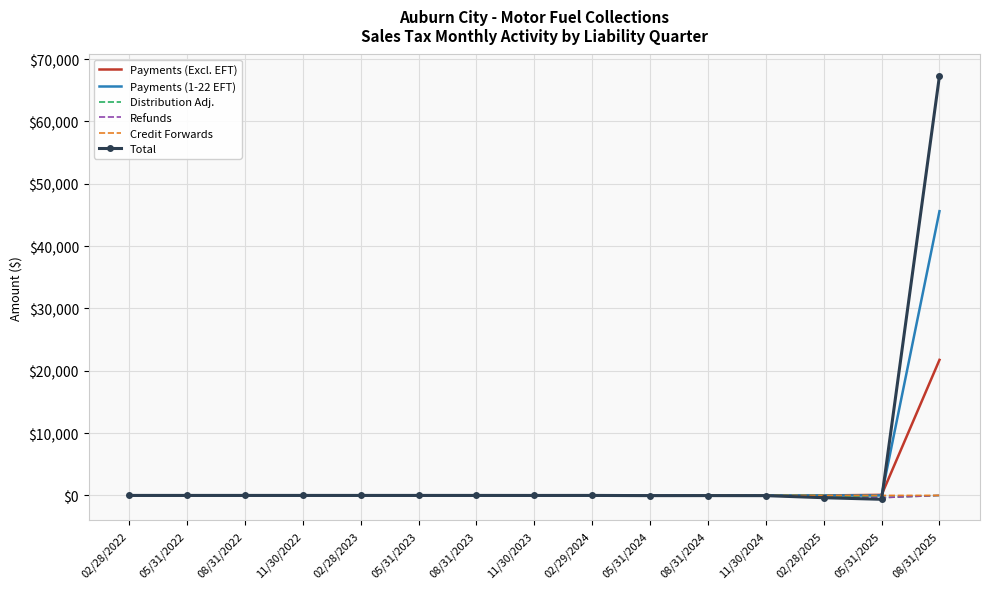

Which series has the largest range (max minus min)?

Total